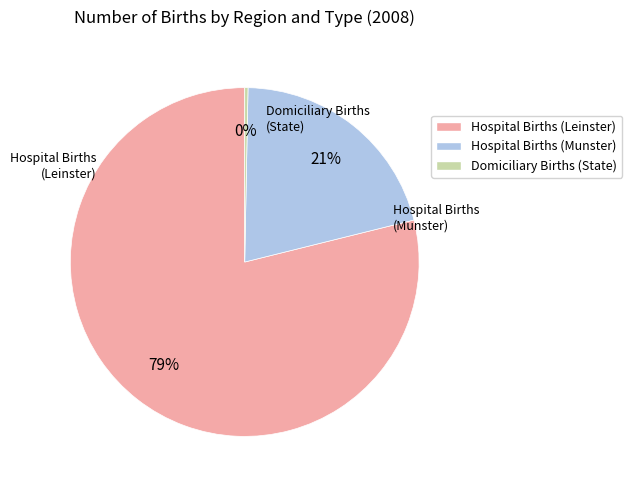

Does any single category account for the majority?

Yes